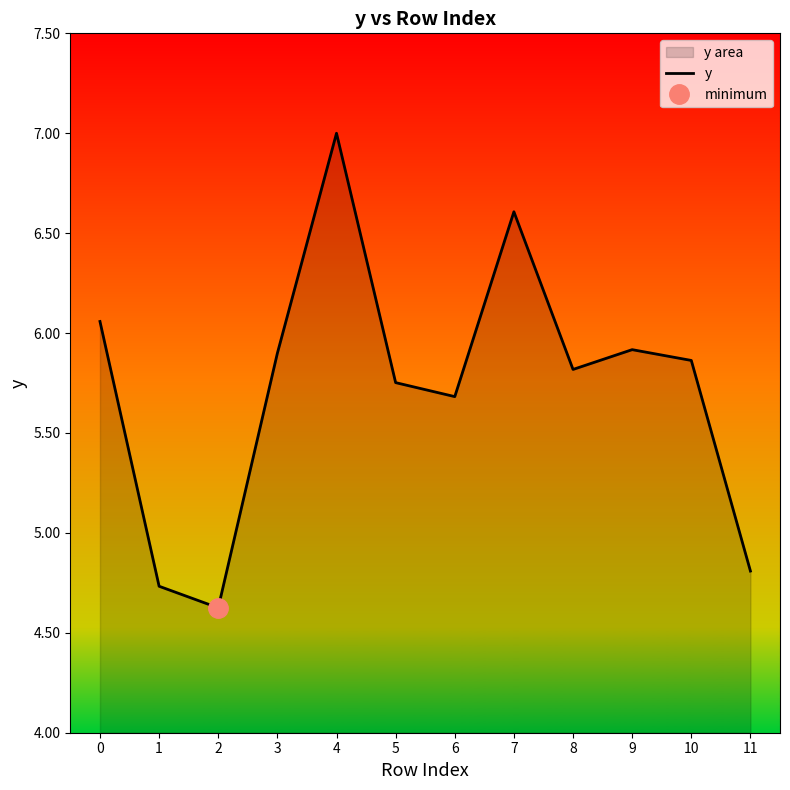

What is the sum of the values at 6 and 11?

10.5